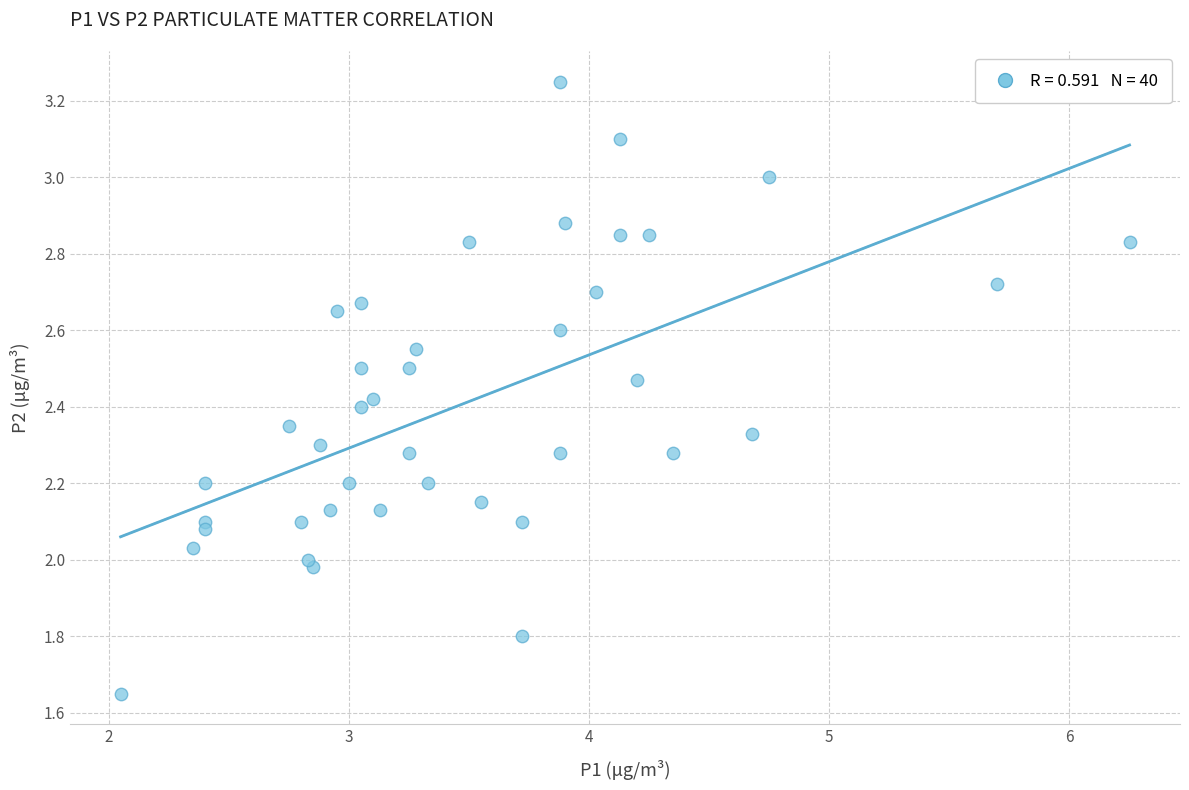

What is the range of X values (max minus min)?

4.2